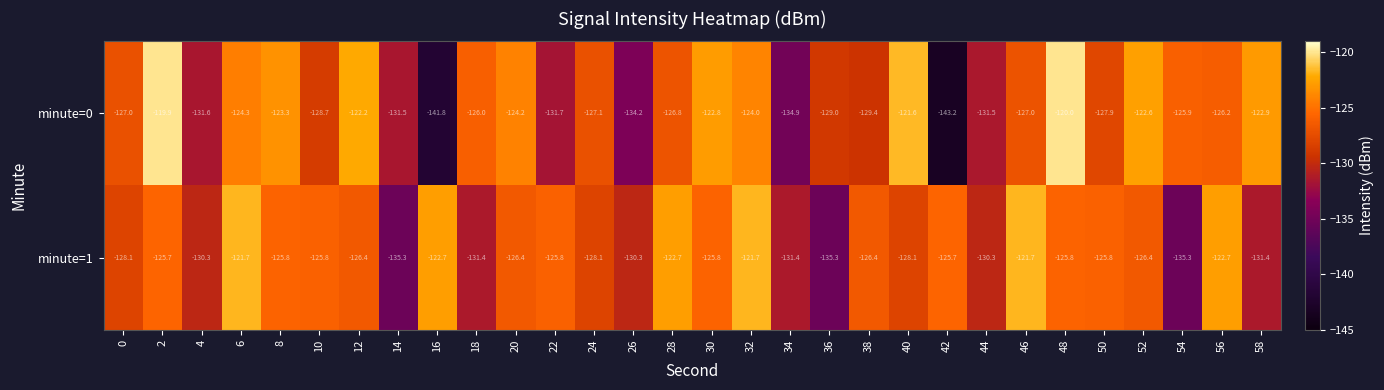

What is the approximate value of minute=0 at 0?

-127.0